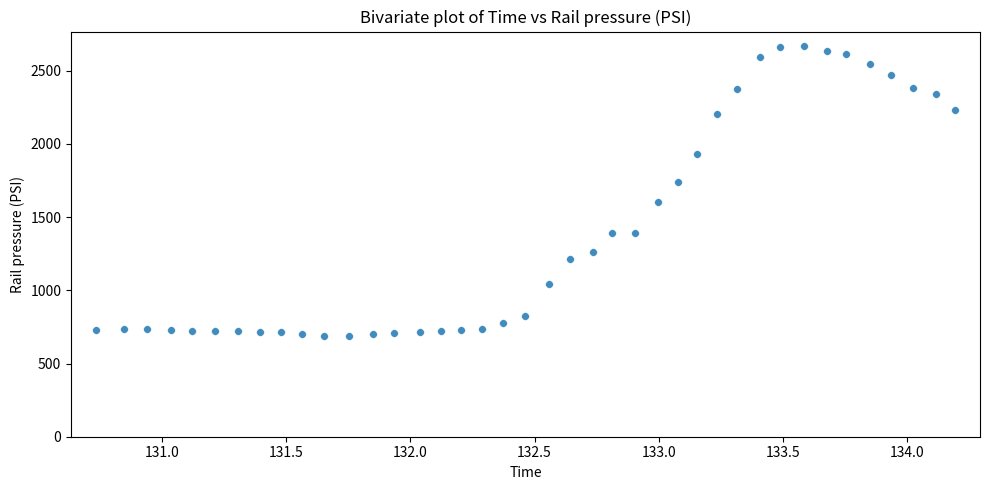

What is the range of X values (max minus min)?

3.5